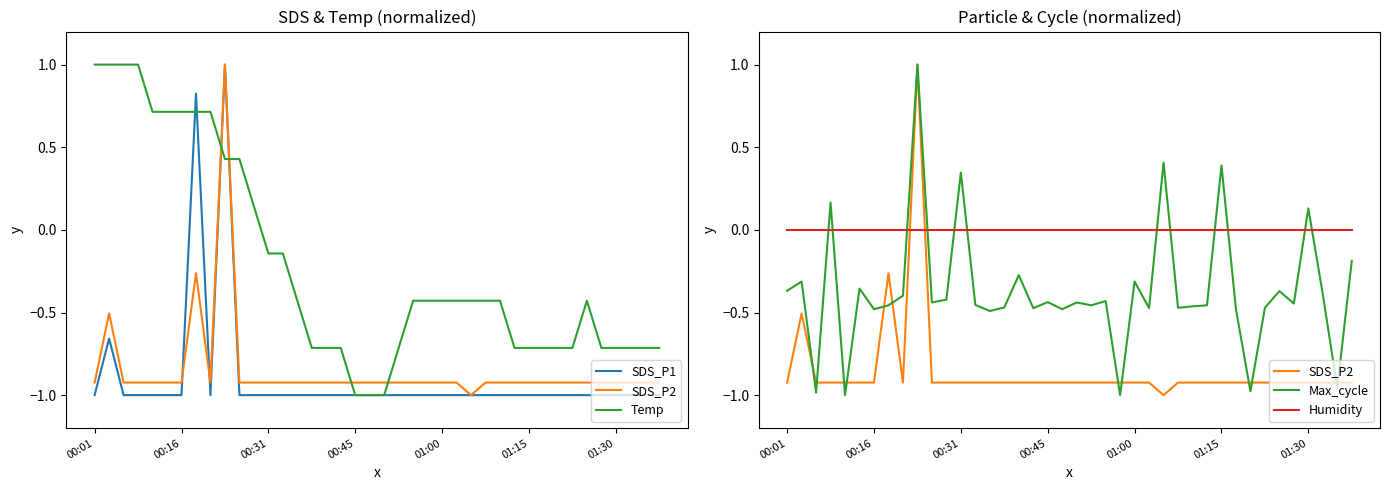

Which series has the largest range (max minus min)?

SDS_P1